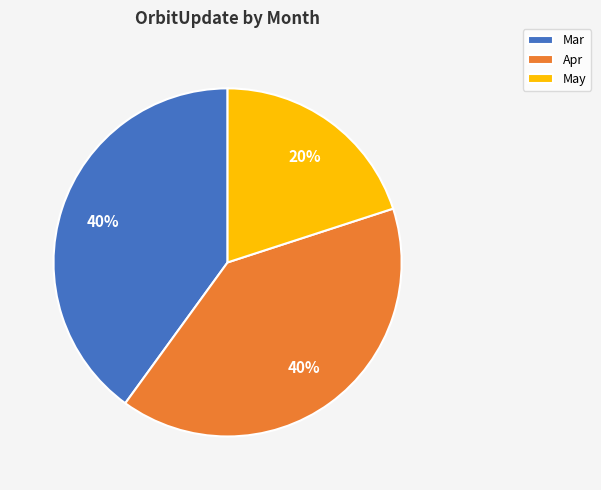

What is the smallest slice in the pie chart?

May